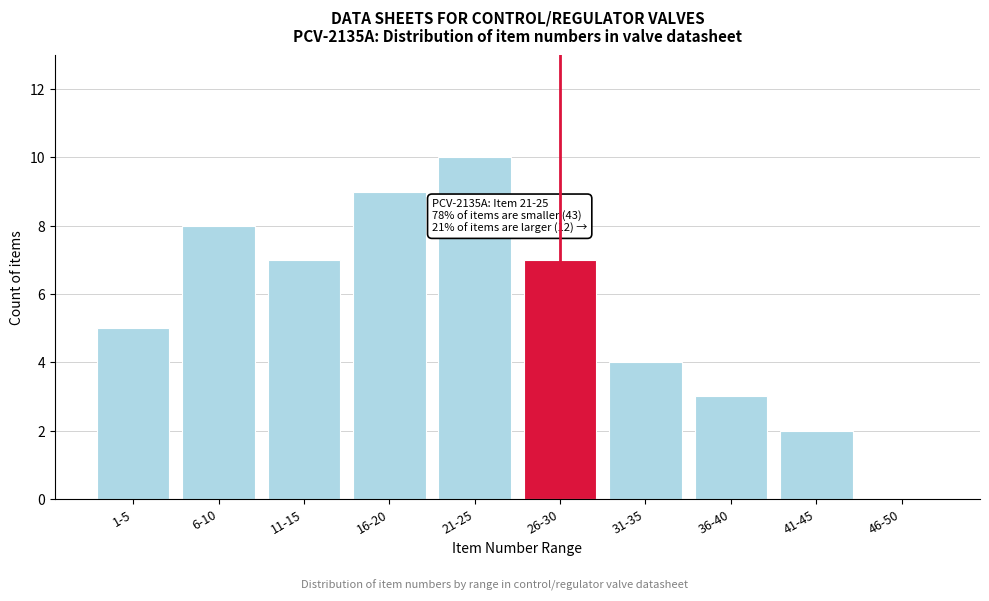

Reading left to right, list all the values displayed in this chart.

1-5=5	6-10=8	11-15=7	16-20=9	21-25=10	26-30=7	31-35=4	36-40=3	41-45=2	46-50=0